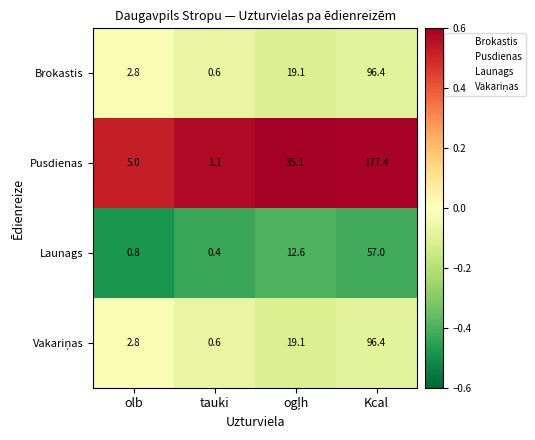

What is the total value across all series at Kcal?

427.2